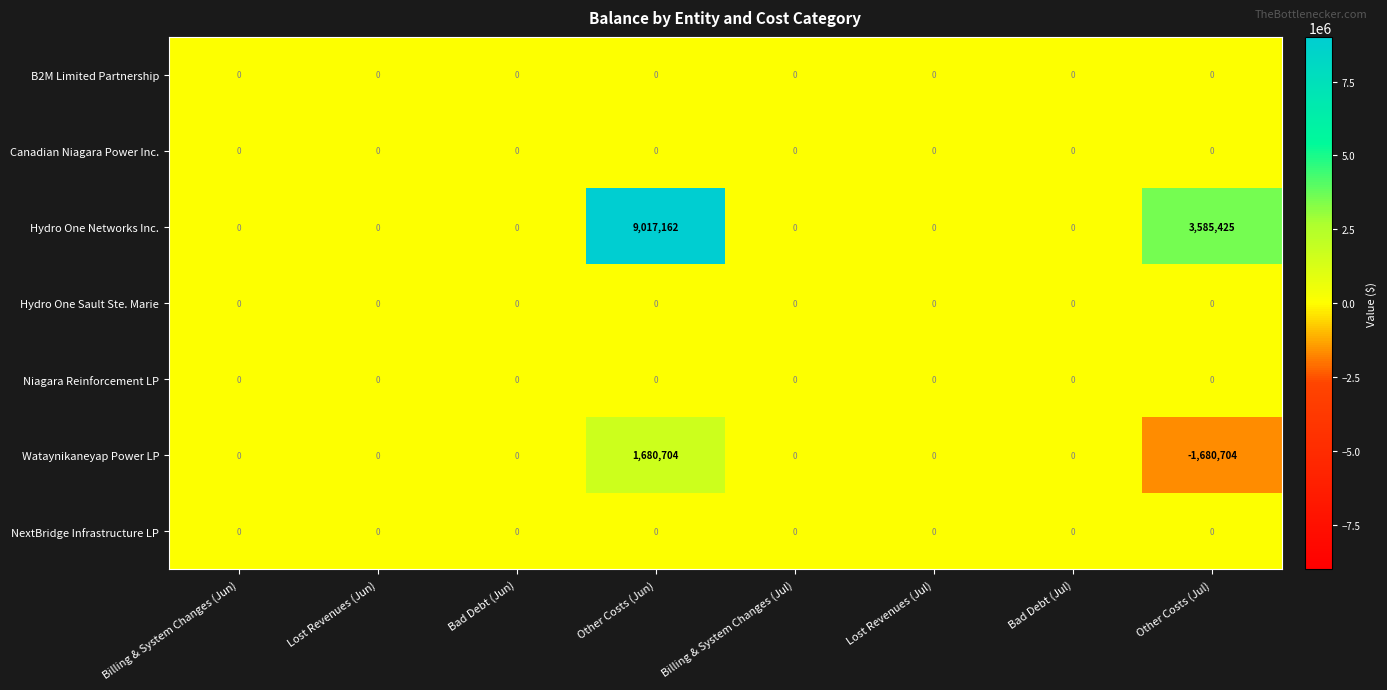

At which category does the chart reach its peak across all series?

Other Costs (Jun)